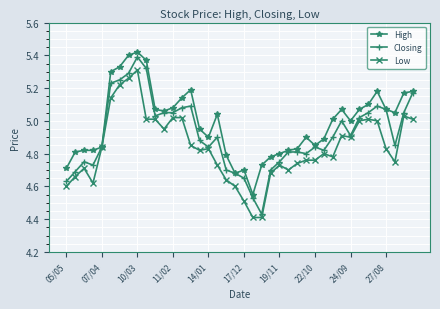

True or false: High has more than 0 interior local peaks.

True